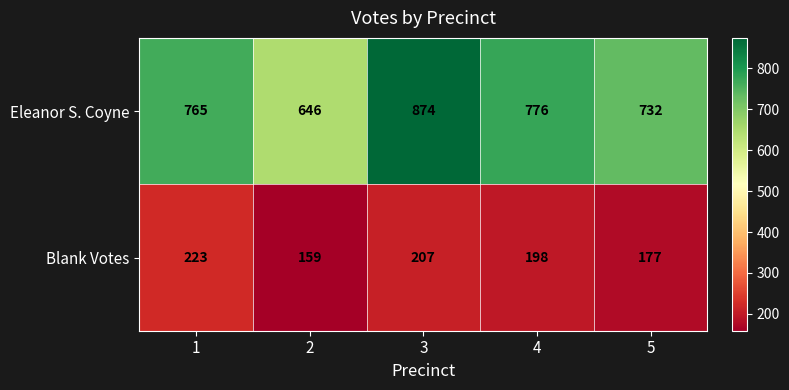

Rank the series by their average value, from highest to lowest.

Eleanor S. Coyne, Blank Votes